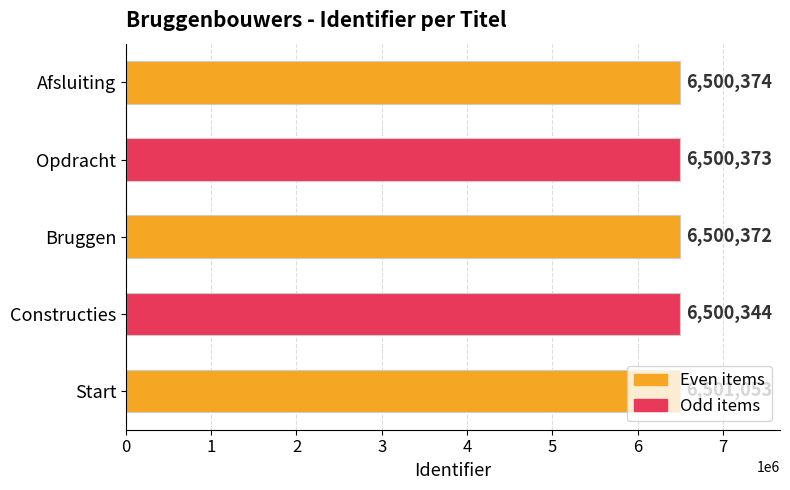

Is it true that the value at Afsluiting is 6500374?

True